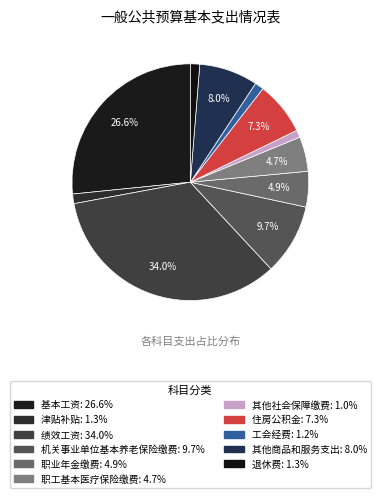

To the nearest percent, what is the difference between the 退休费 and 职工基本医疗保险缴费 slice percentages?

3%